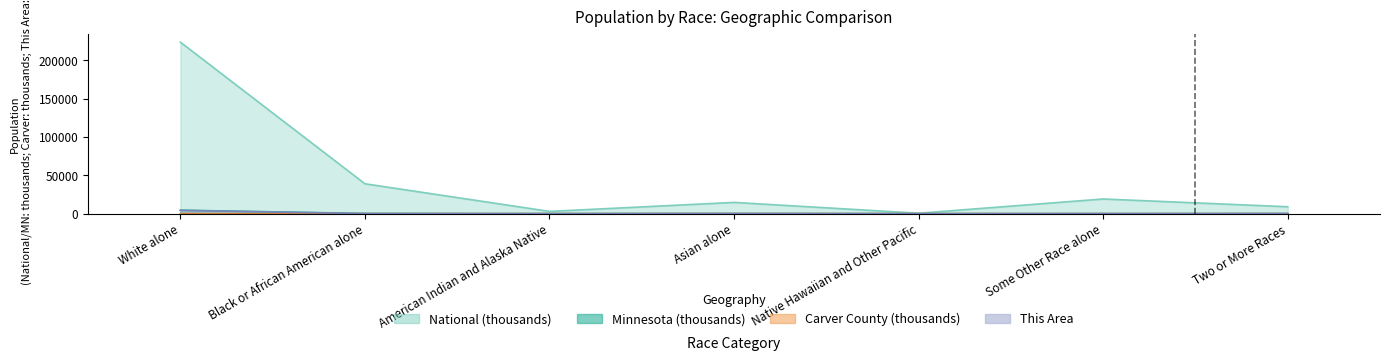

In Minnesota, how many points are lower than both neighbors (excluding endpoints)?

2